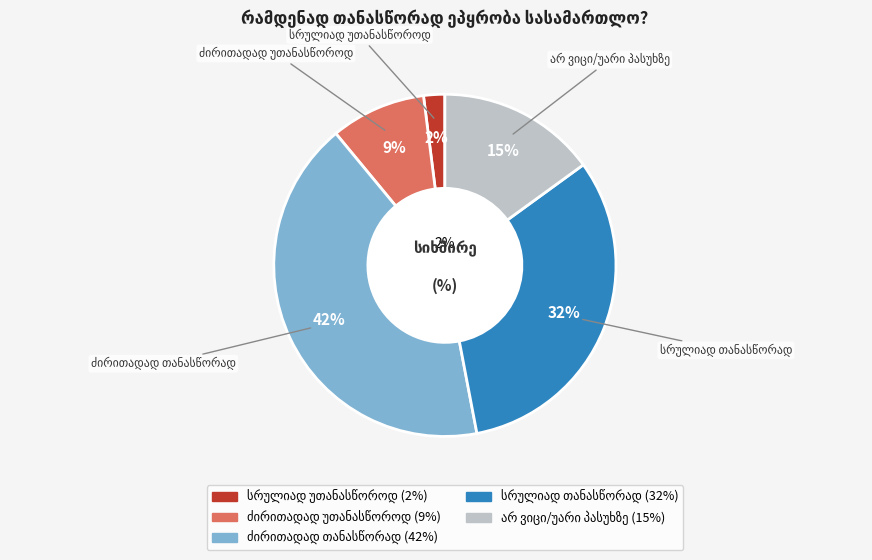

Does any single category account for the majority?

No